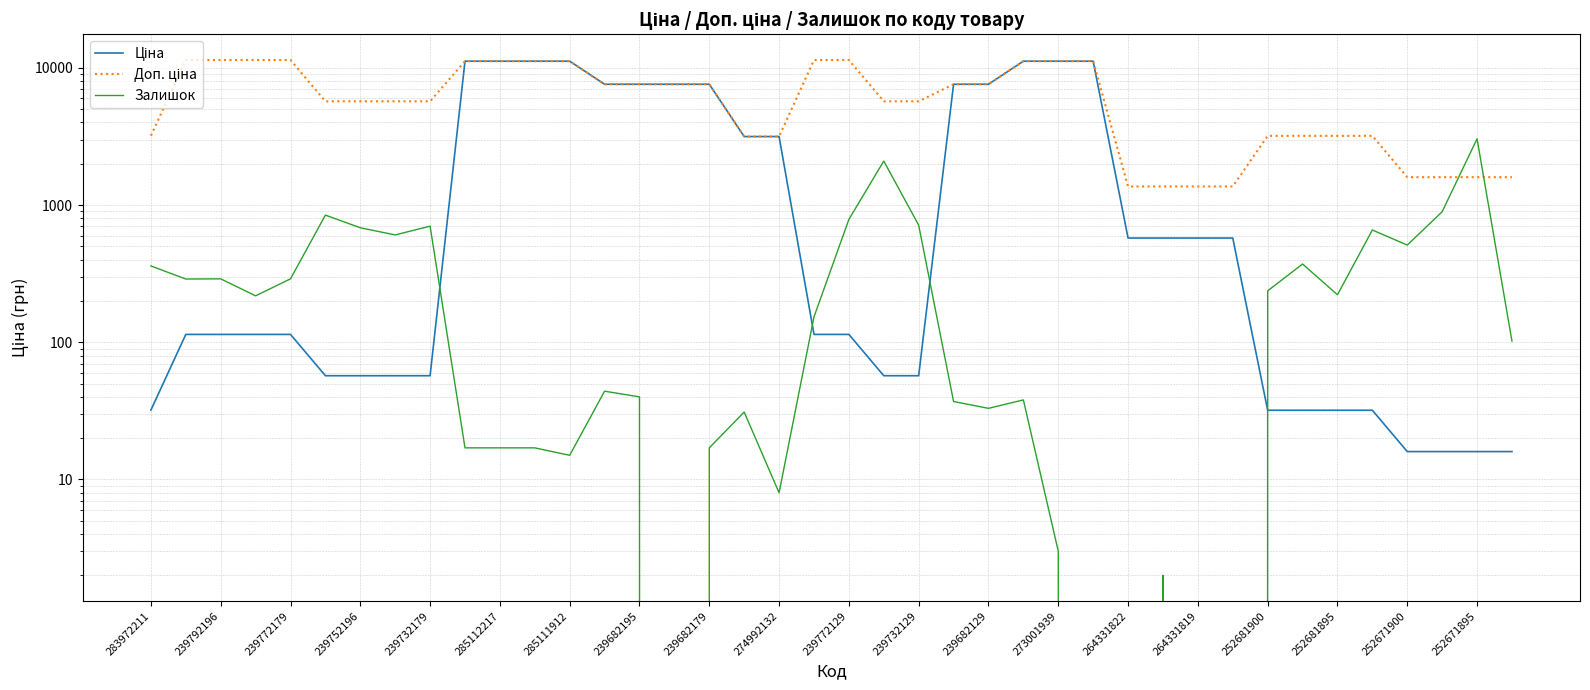

What is the difference between the highest and lowest values at 21?

5647.9